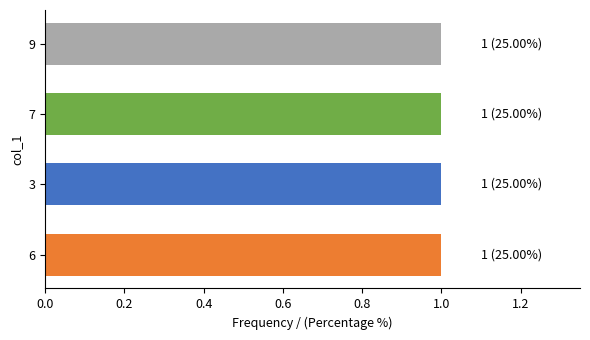

At which category is the sum across all series the highest?

9